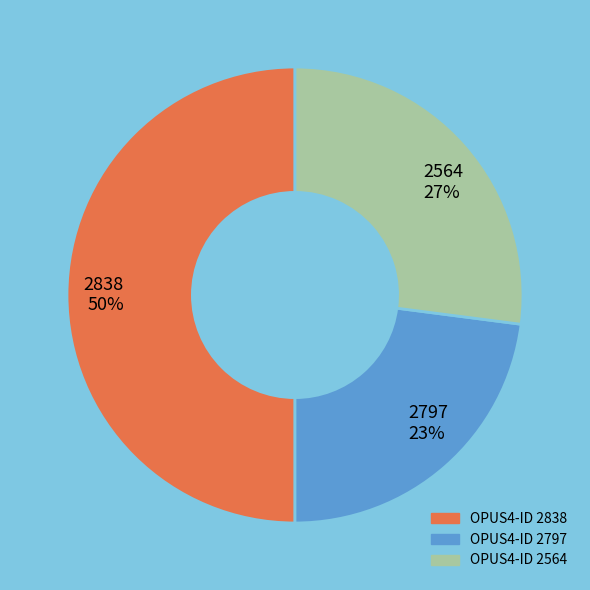

The 2797 slice represents 36% of the pie. True or false?

False